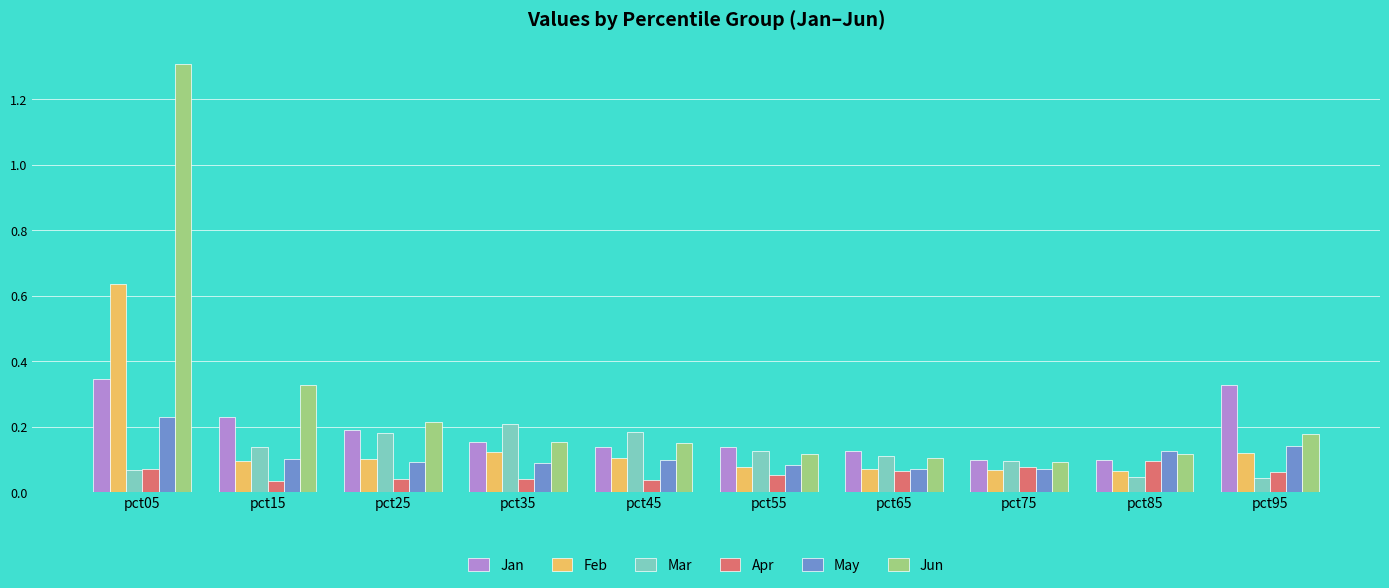

How many groups of bars are there?

10